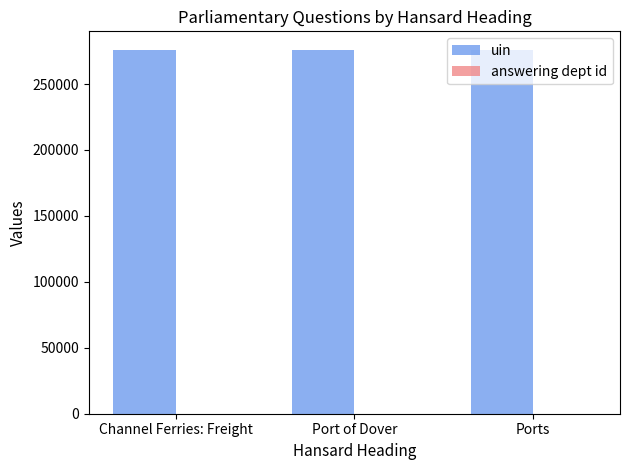

What is the maximum value for uin?

276184